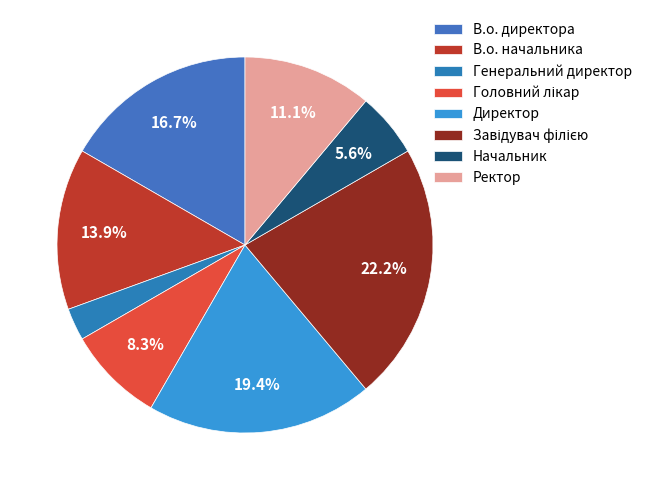

How much of the chart is everything except Генеральний директор?

97.2%